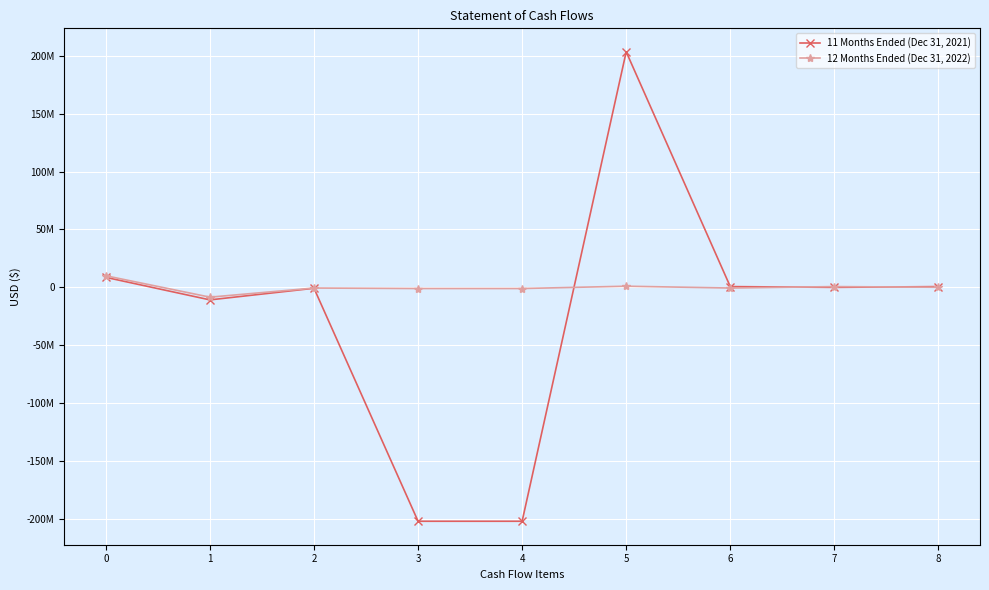

How many interior local peaks does the 11 Months Ended (Dec 31, 2021) series have?

2